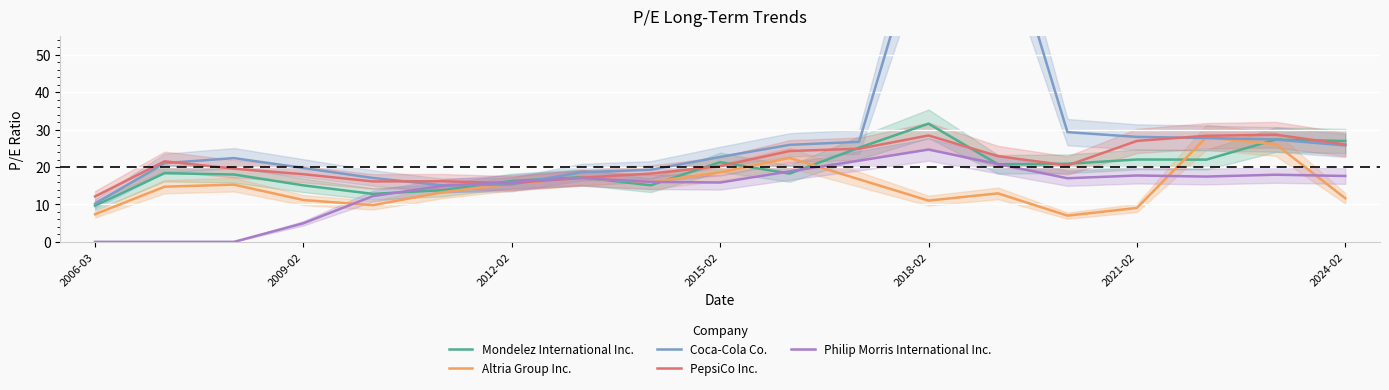

The Philip Morris International Inc. series shows 24.7 at 2018-02. True or false?

True